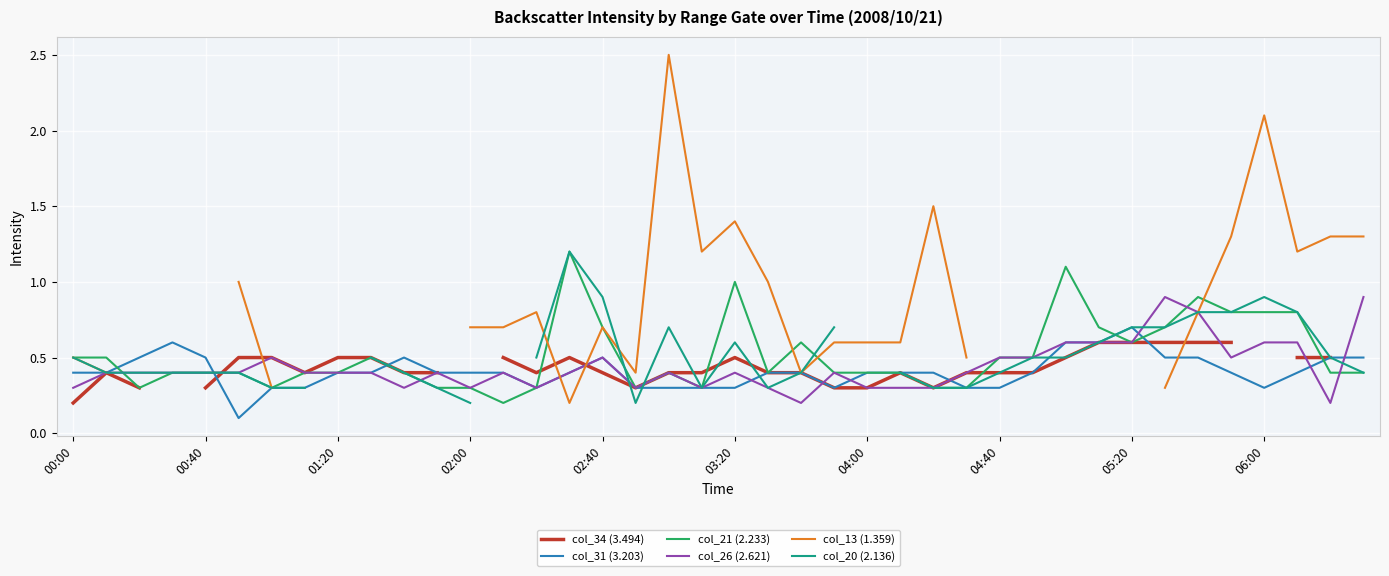

Which category has the highest value in the col_31 (3.203) series?

05:20